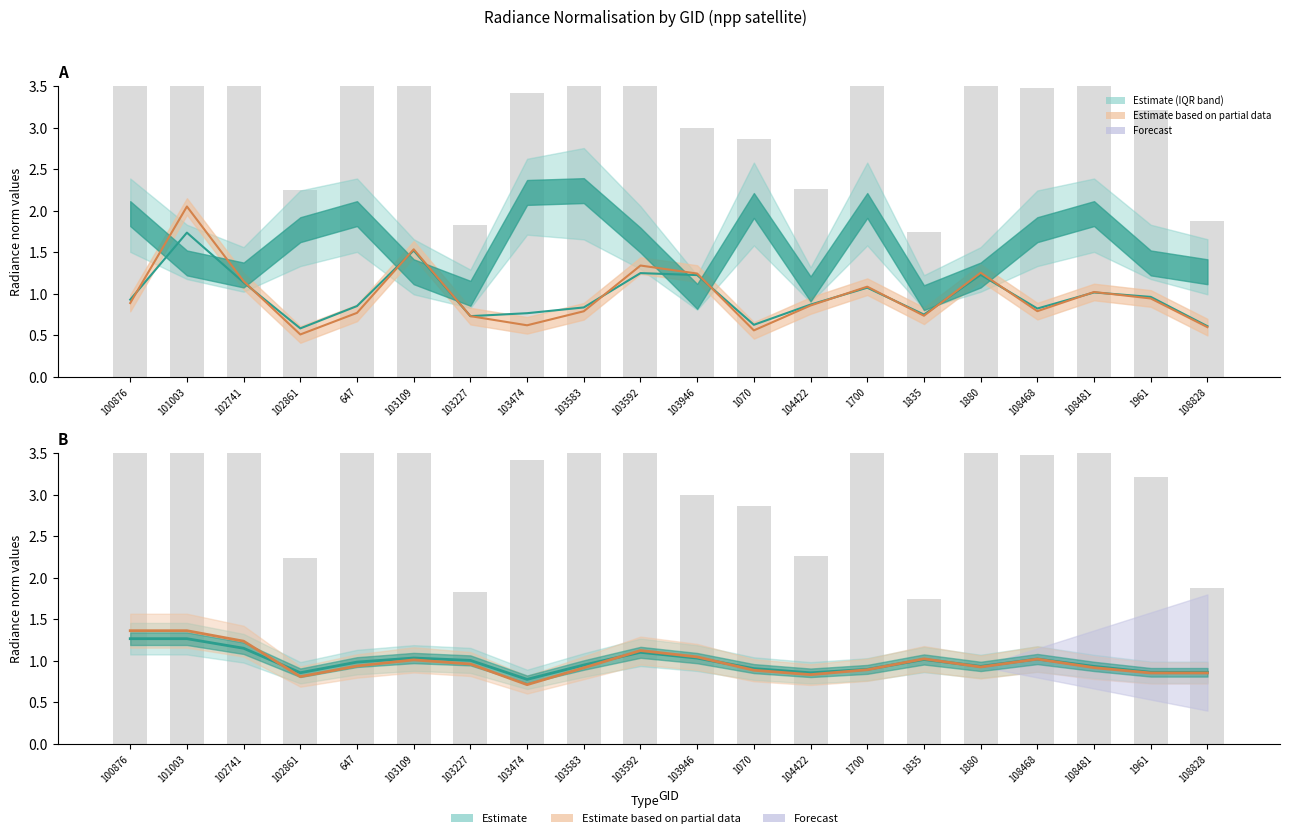

Which has a higher value, 108828 or 1070?

1070